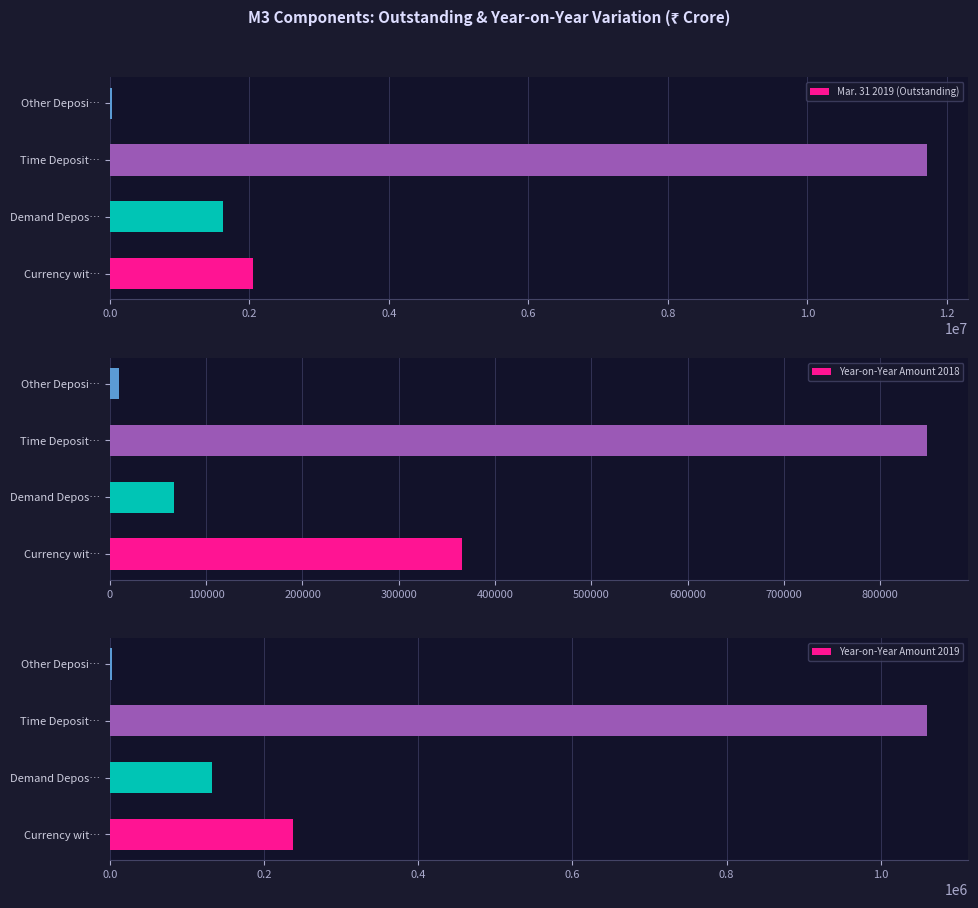

True or false: Year-on-Year Amount 2018 has a value of 2847 at 0.6.

False